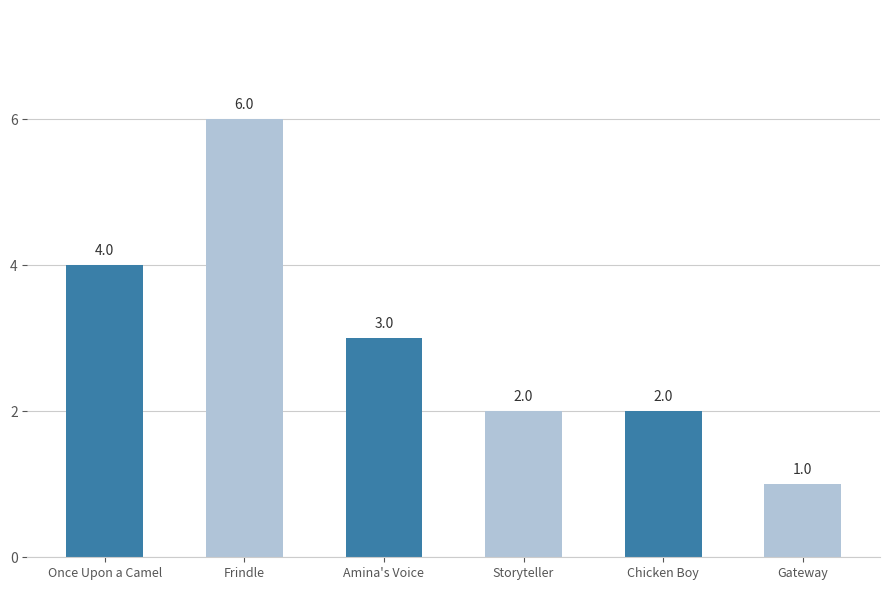

What is the label of the 1st bar from the left?

Once Upon a Camel